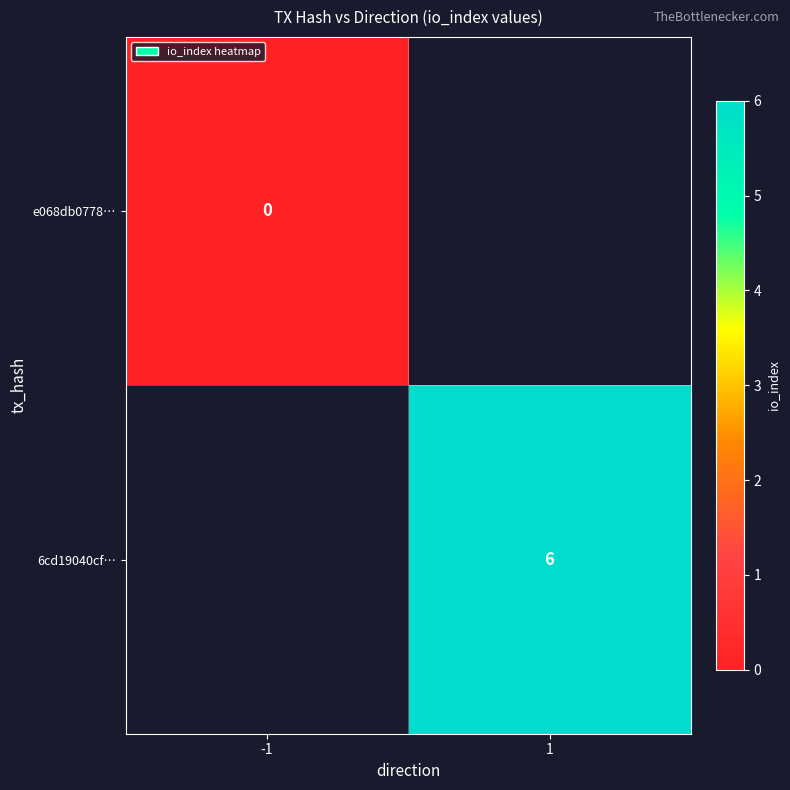

Is it true that 6cd19040cf… equals 4 at 1?

False